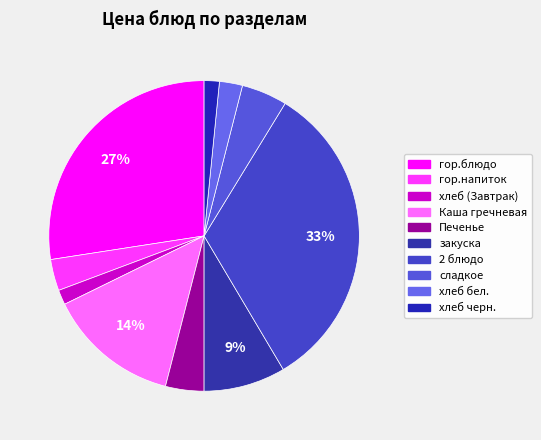

Rank the categories by value from highest to lowest.

2 блюдо, гор.блюдо, Каша гречневая, закуска, сладкое, Печенье, гор.напиток, хлеб бел., хлеб черн., хлеб (Завтрак)